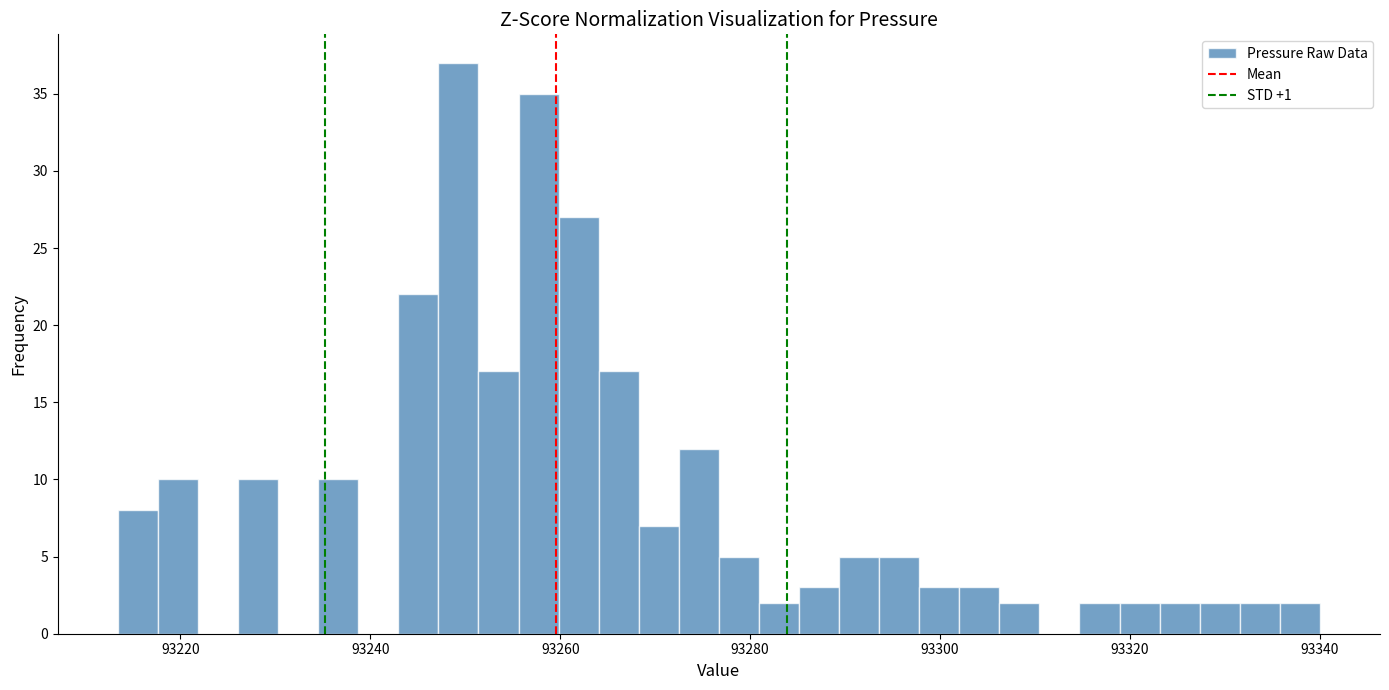

Around what value on the x-axis is the tallest bar? Give the approximate position of its centre, as read against the axis.

93250